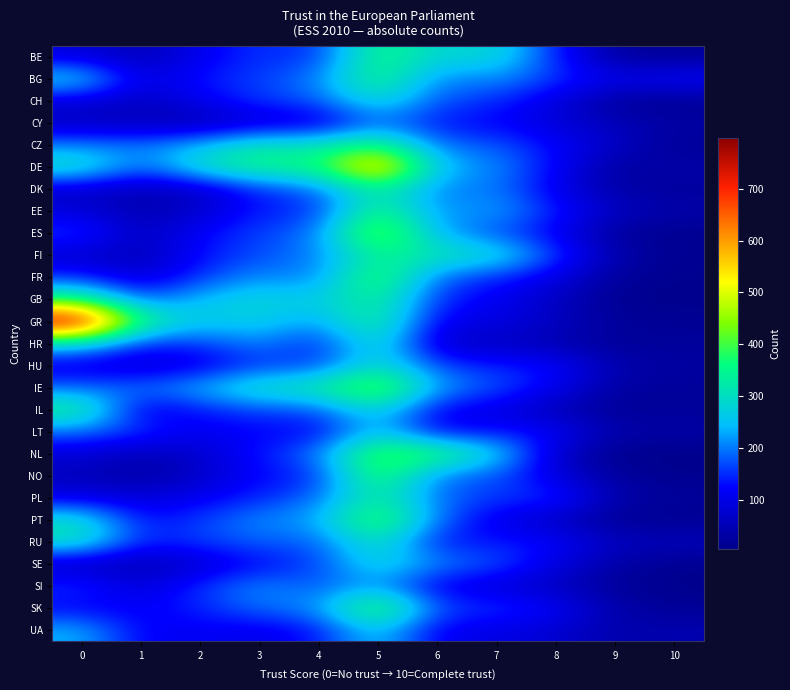

Rank the series by their maximum value, from lowest to highest.

CY, SI, LT, UA, SE, CH, HU, HR, RU, DK, FI, PL, IL, GB, BG, BE, CZ, EE, NO, FR, NL, PT, SK, IE, ES, DE, GR